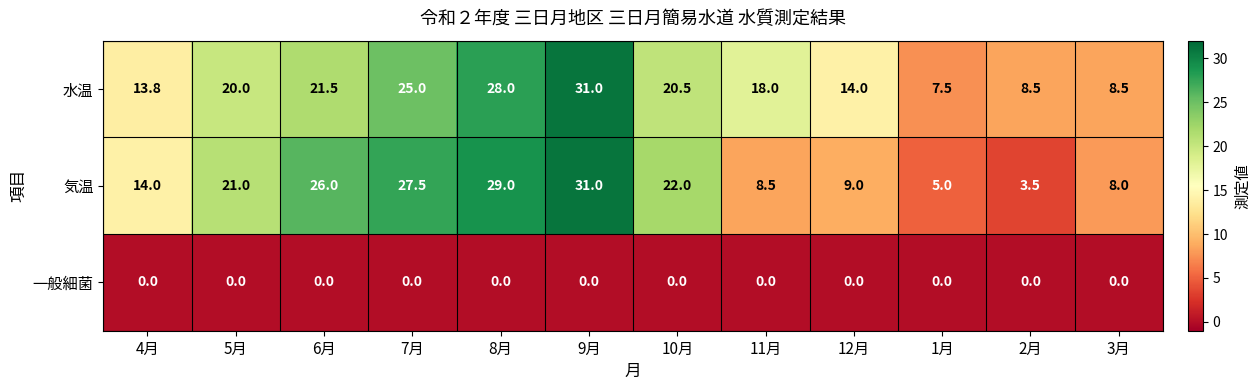

Which series changed the most between 4月 and 7月?

気温